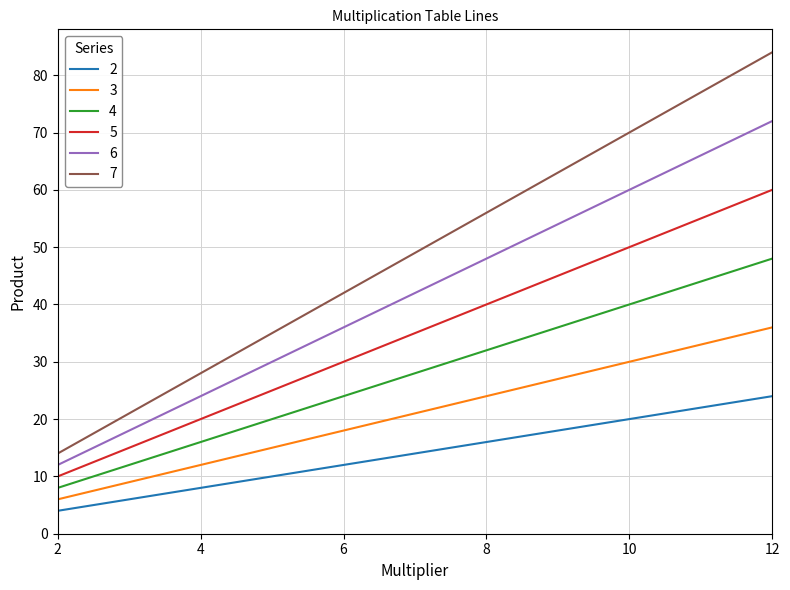

List the series in order of their overall mean, lowest first.

2, 3, 4, 5, 6, 7